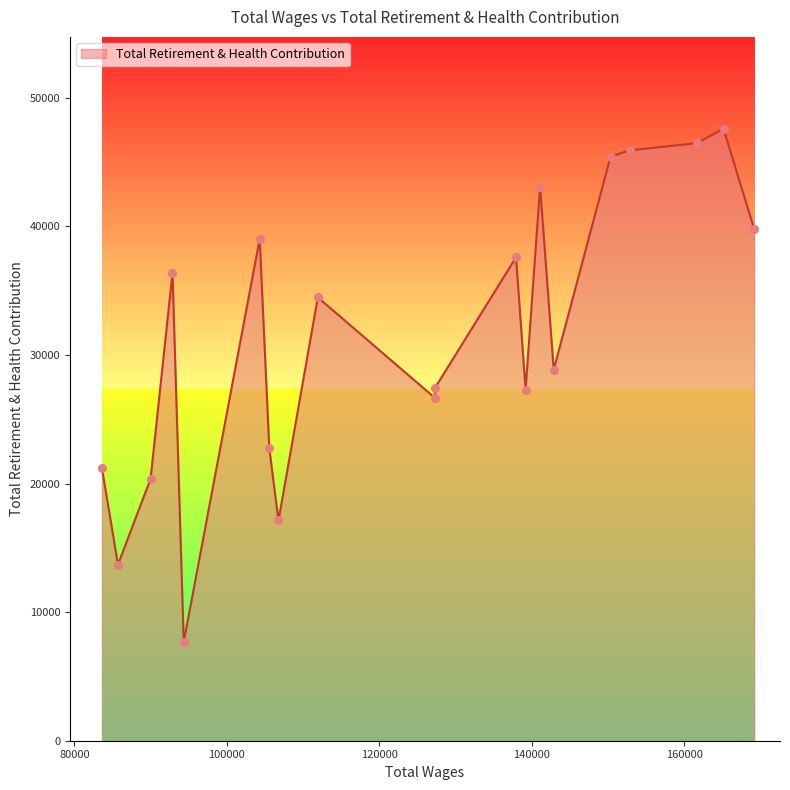

What is the change in value from 150352.0 to 83600.0?

-24200